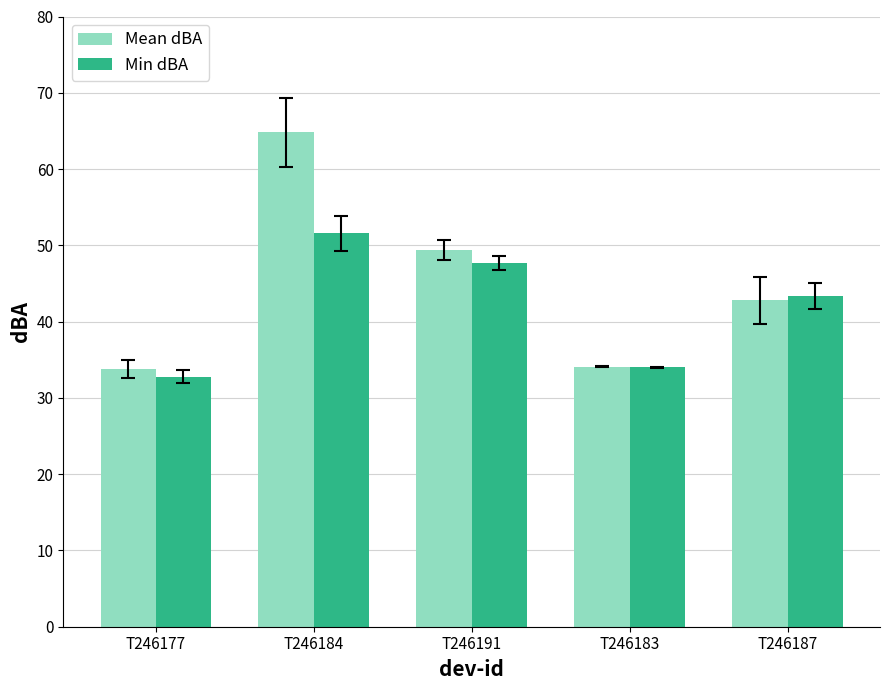

What is the sum of all Mean dBA values?

224.9